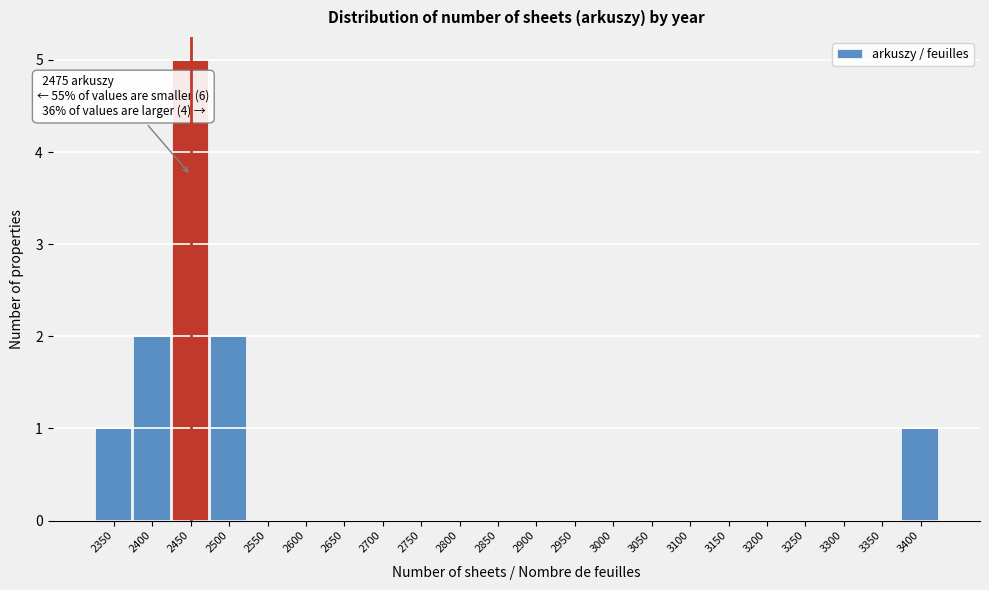

Reading right to left, transcribe all the data shown in this chart.

3400=1	3350=0	3300=0	3250=0	3200=0	3150=0	3100=0	3050=0	3000=0	2950=0	2900=0	2850=0	2800=0	2750=0	2700=0	2650=0	2600=0	2550=0	2500=2	2450=5	2400=2	2350=1